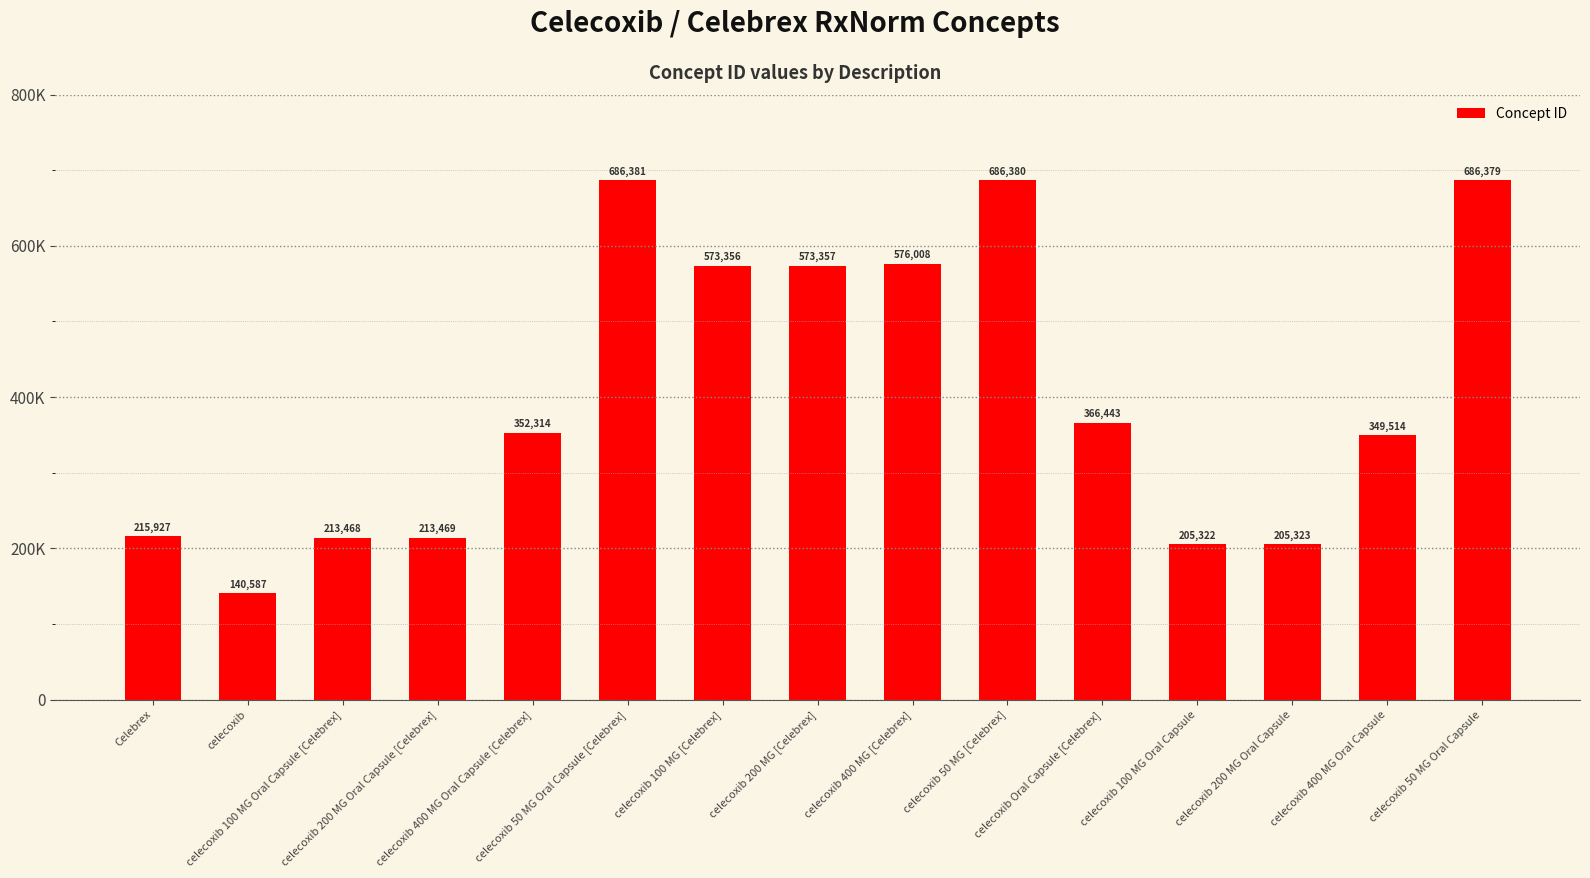

What is the average value?

402949